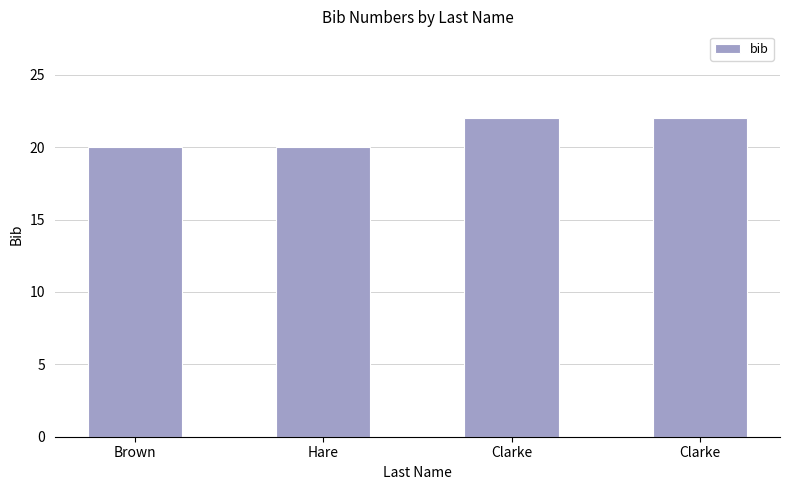

What is the difference between the values at Hare and Clarke?

2